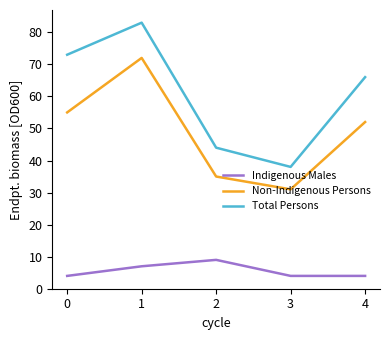

Read the Non-Indigenous Persons value at 2.

35